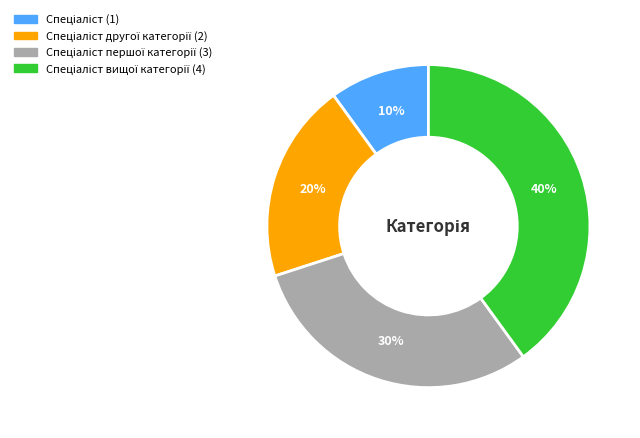

Is there any slice that represents more than half of the pie?

No